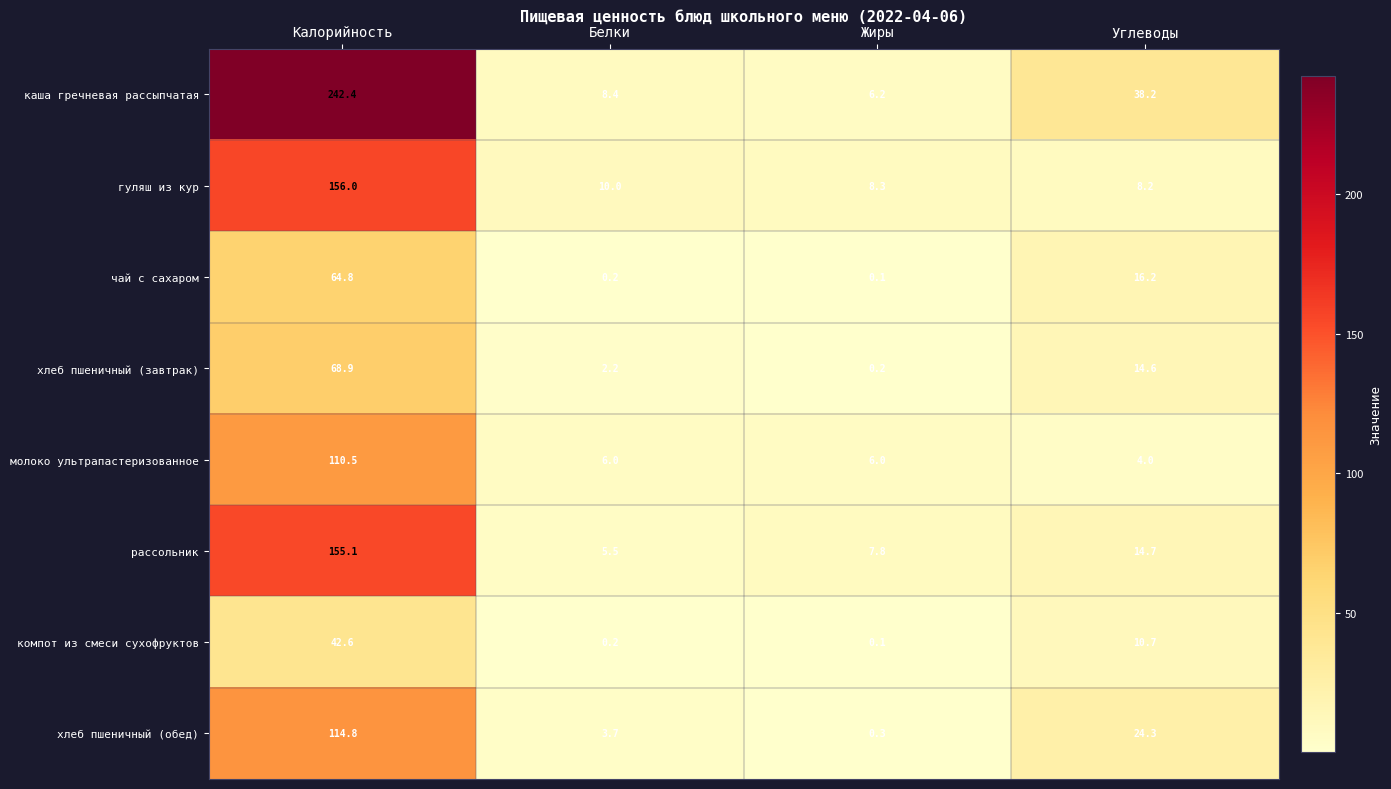

Count the number of categories in the chart.

4